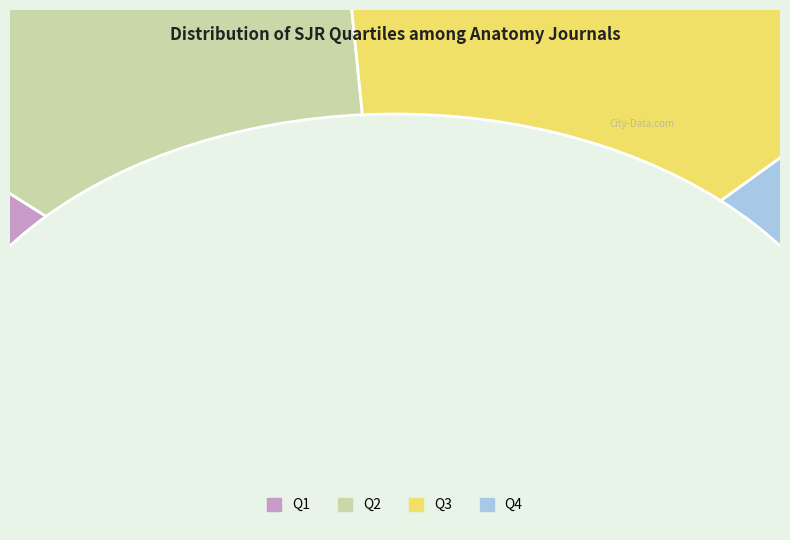

How many slices are in this pie chart?

4